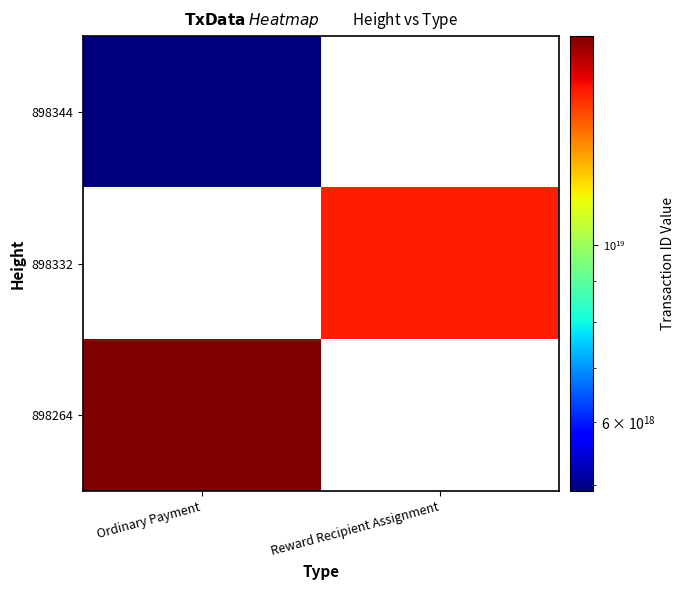

Rank the series by their average value, from highest to lowest.

898264, 898332, 898344